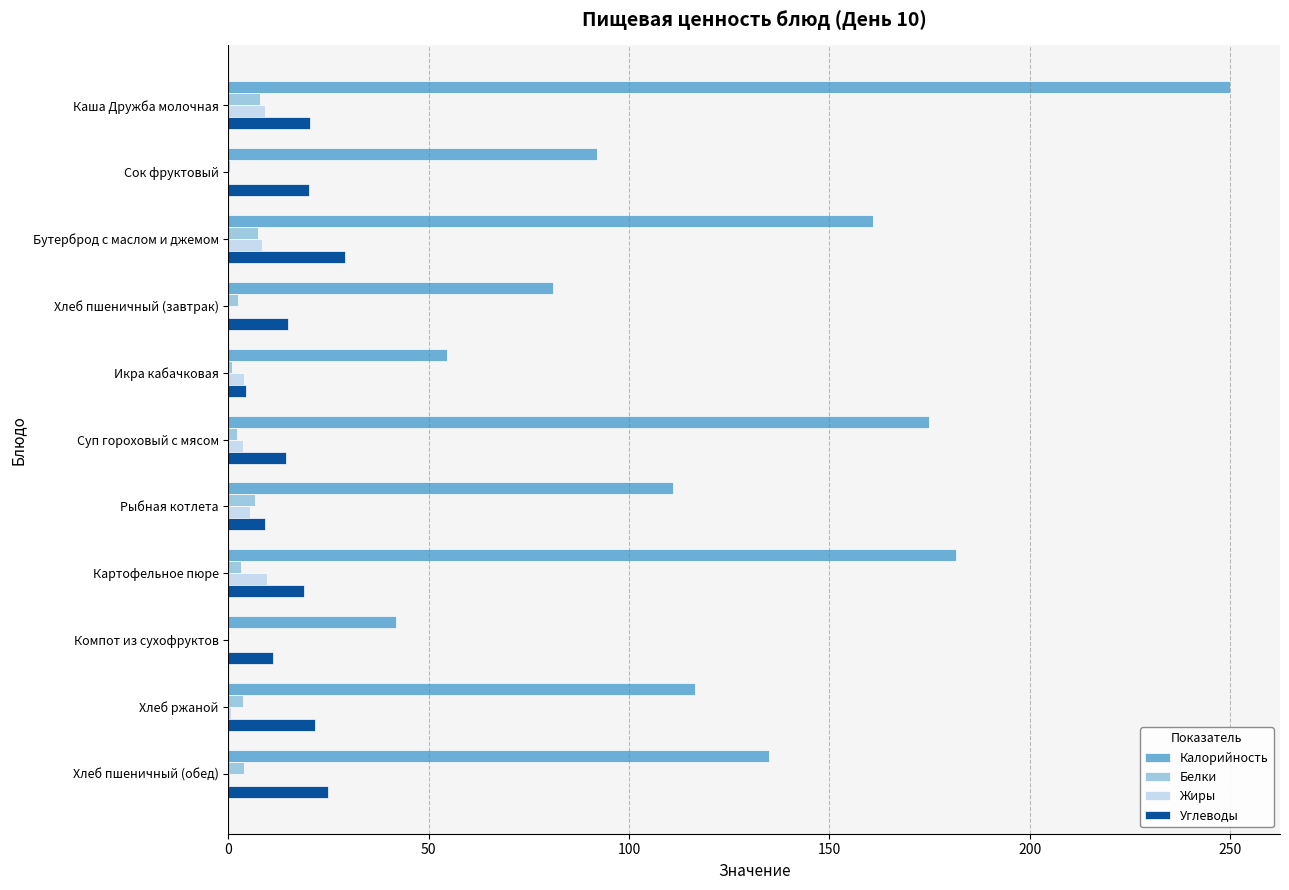

Which series has the largest total across all categories?

Калорийность